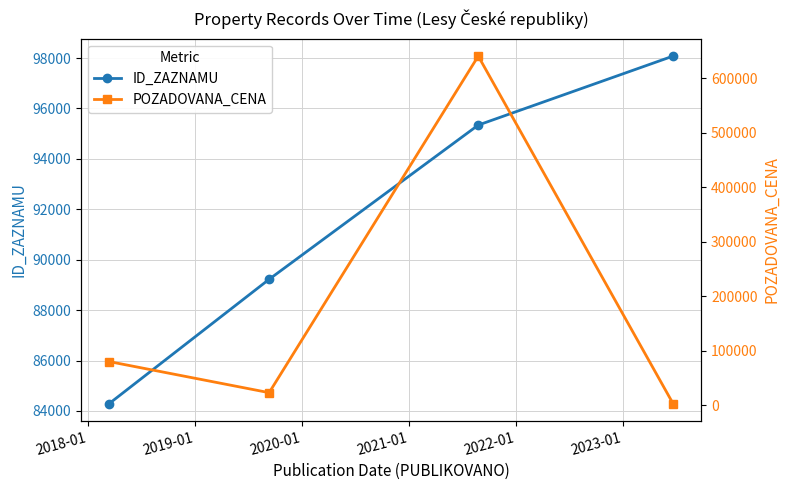

True or false: ID_ZAZNAMU has more than 2 interior local peaks.

False